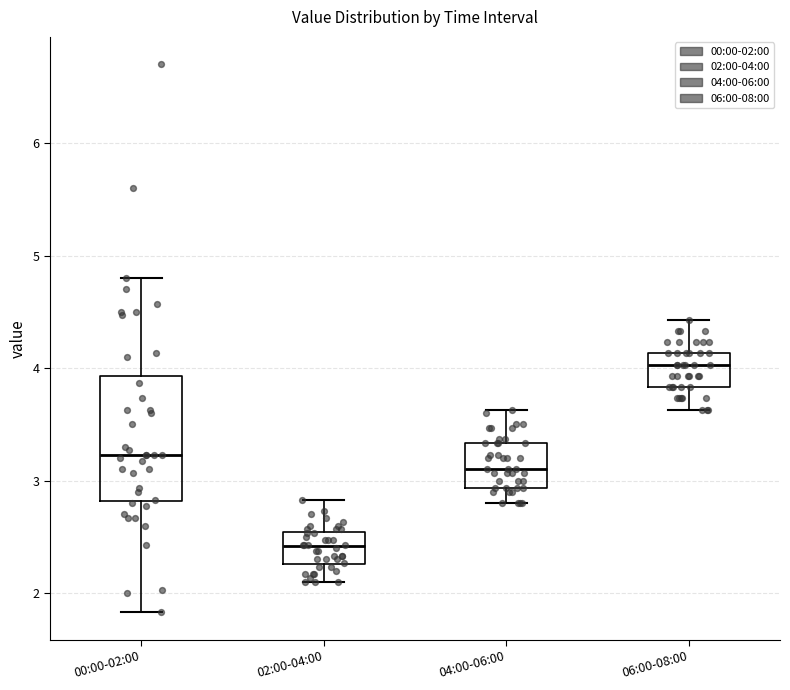

Which box is the tallest, from its lower edge to its upper edge?

00:00-02:00